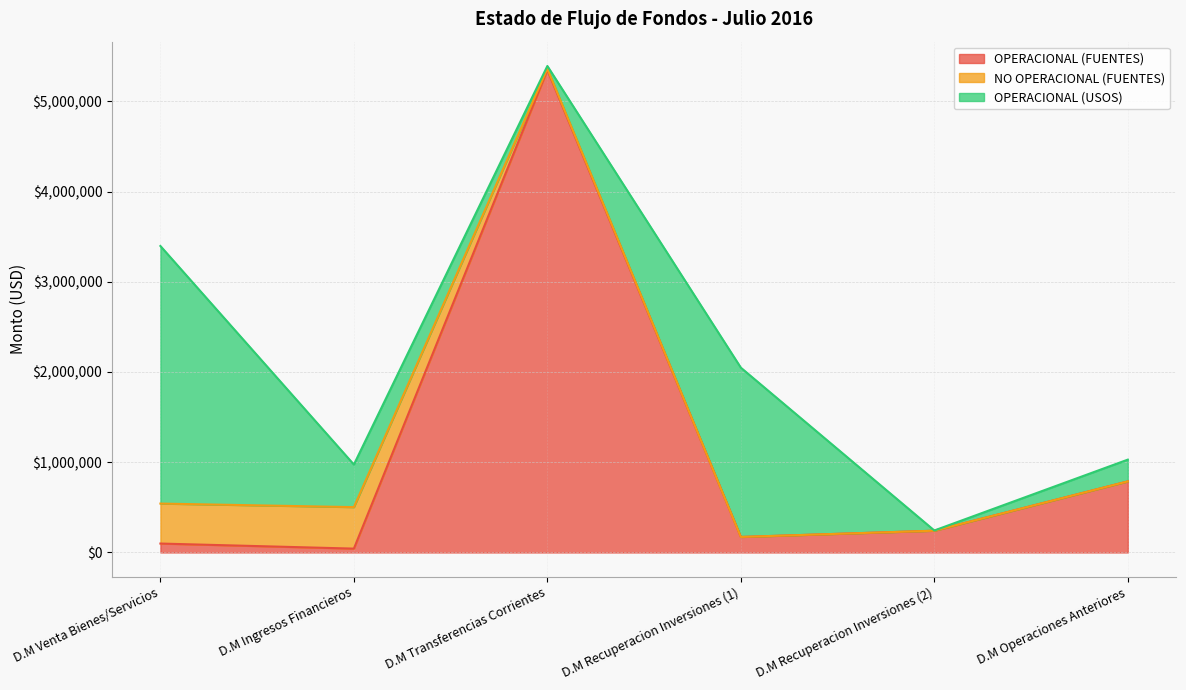

In OPERACIONAL (USOS), how many points are higher than both neighbors (excluding endpoints)?

1